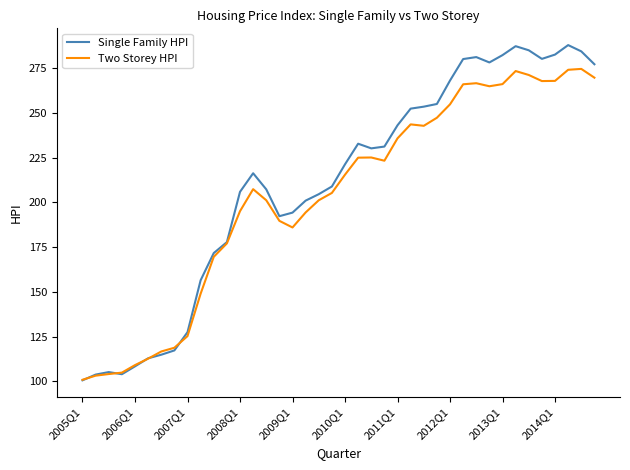

What is the maximum value for Single Family HPI?

287.9